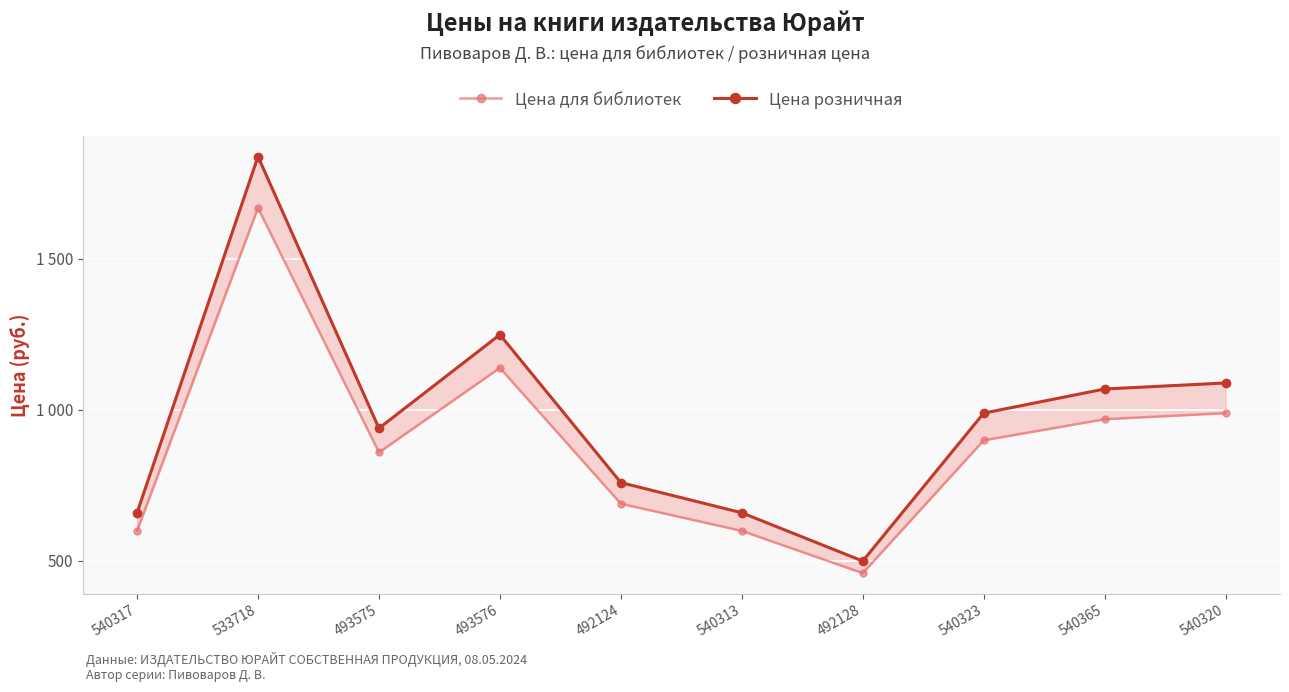

True or false: Цена розничная has a value of 759 at 492124.

True